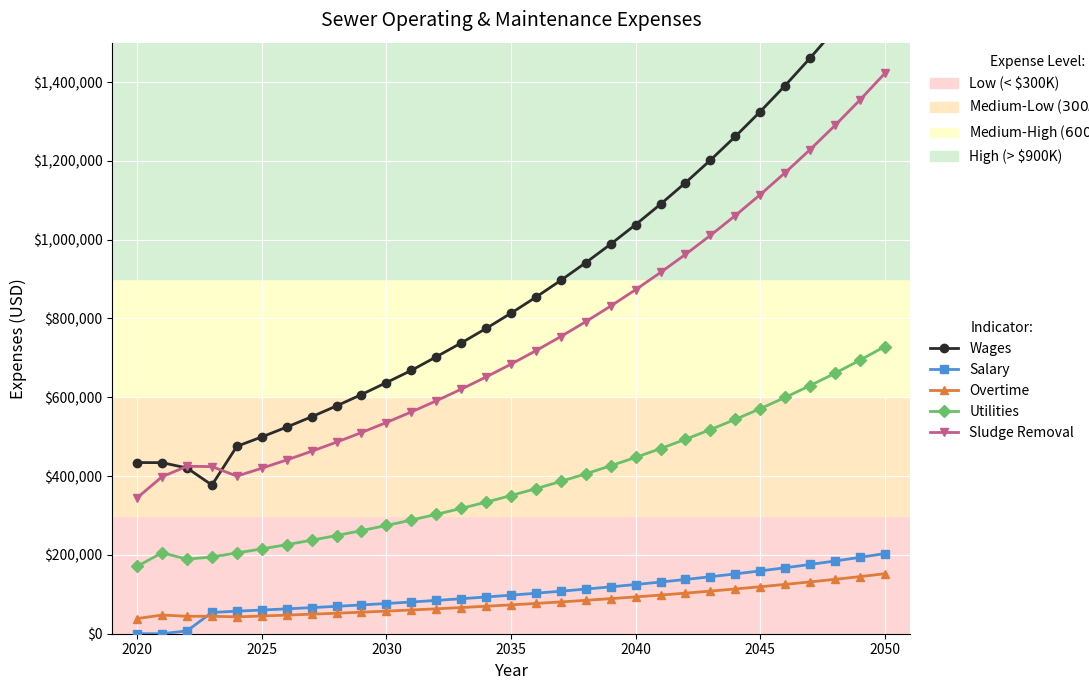

True or false: Salary and Utilities cross at least once.

False